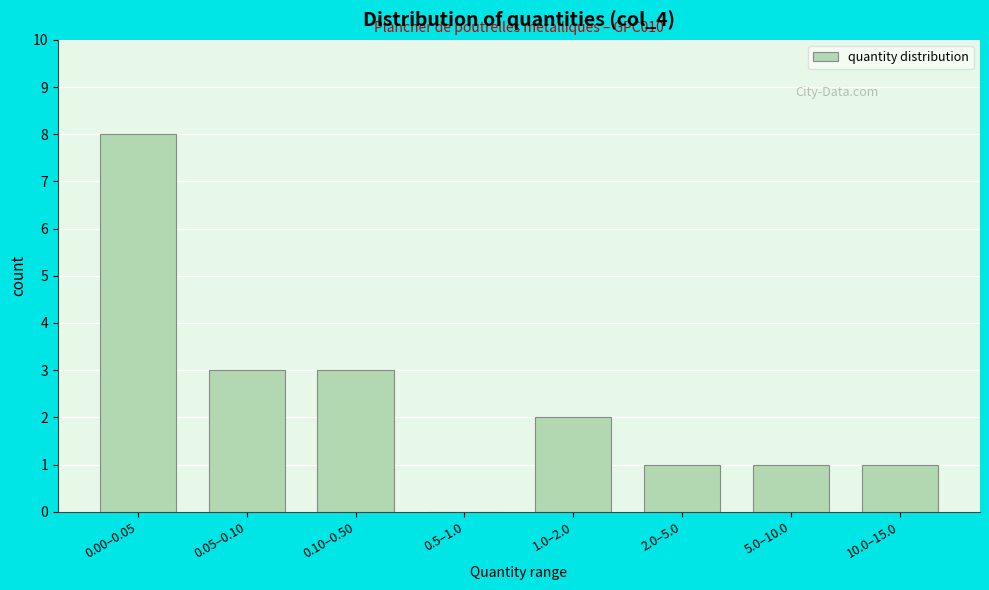

Reading right to left, extract all data points from this chart.

10.0–15.0=1	5.0–10.0=1	2.0–5.0=1	1.0–2.0=2	0.5–1.0=0	0.10–0.50=3	0.05–0.10=3	0.00–0.05=8